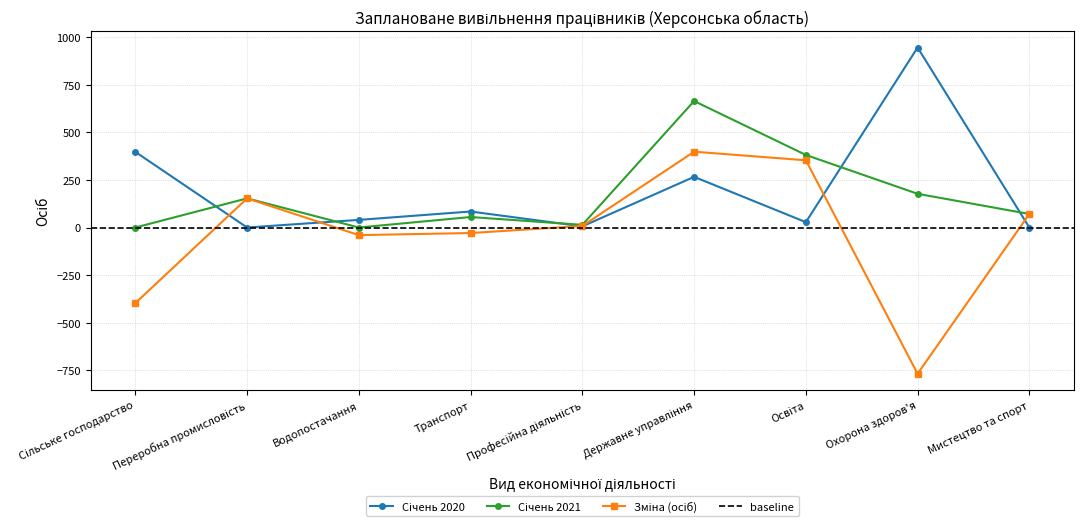

How many interior local peaks does the Січень 2021 series have?

3